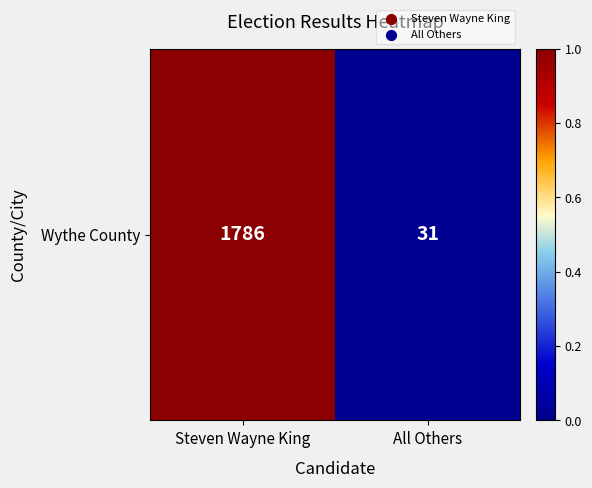

Which category has the lowest value across all series?

All Others